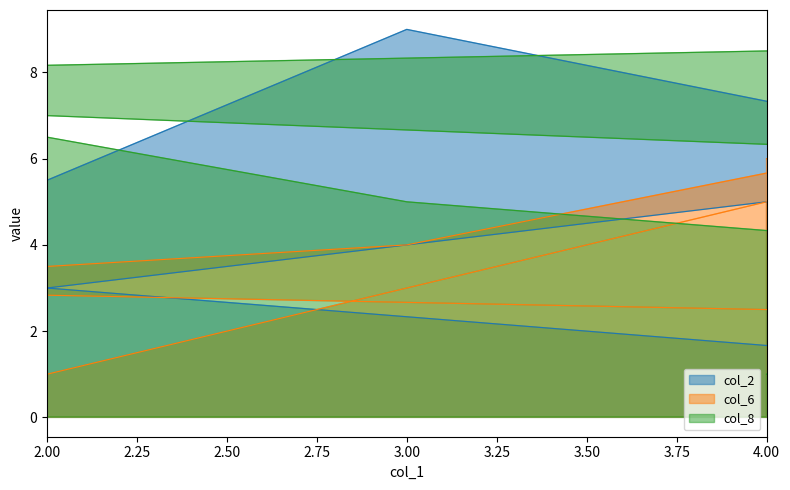

How many data points in col_6 are less than 5?

4